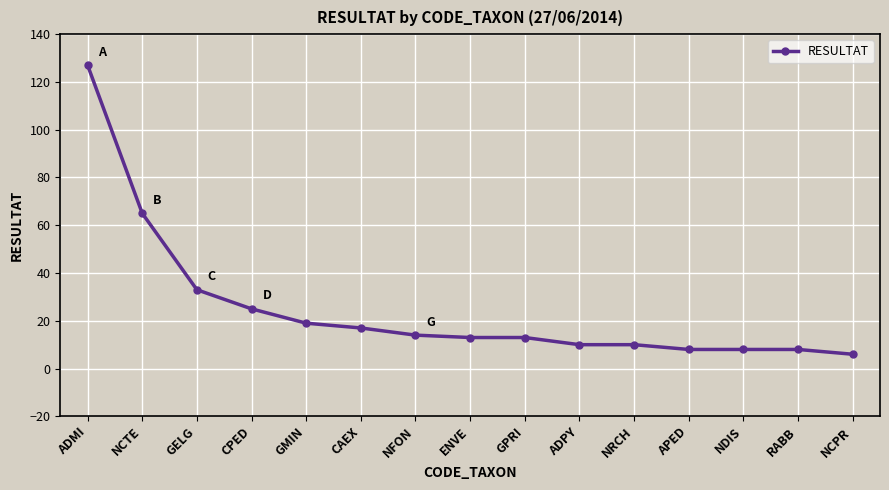

What is the sum of the values at NCPR and GELG?

39